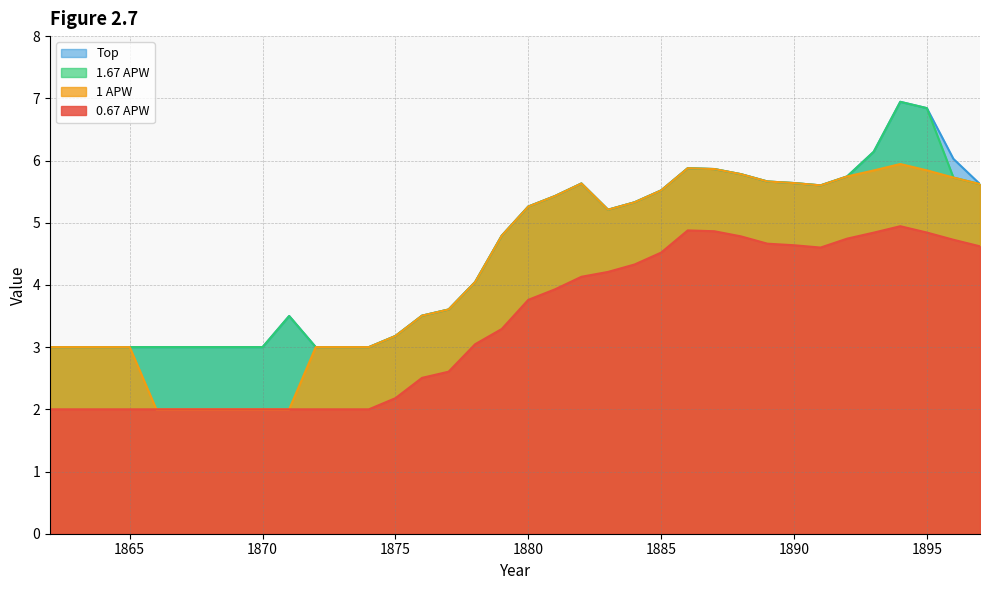

What are all the series names shown in the legend?

Top, 1.67 APW, 1 APW, 0.67 APW